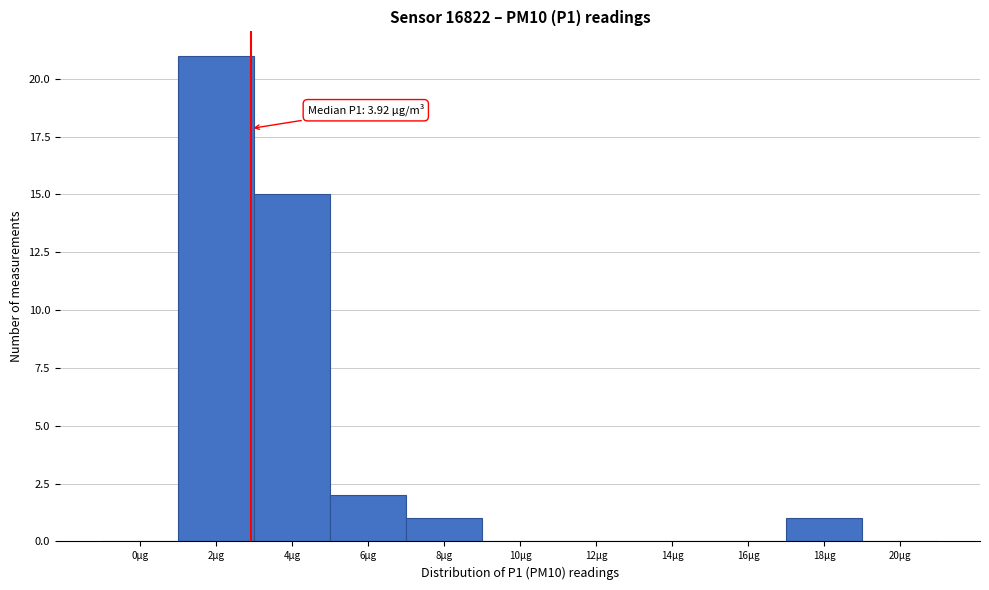

Reading right to left, what are all the values shown in this chart?

20µg=0	18µg=1	16µg=0	14µg=0	12µg=0	10µg=0	8µg=1	6µg=2	4µg=15	2µg=21	0µg=0